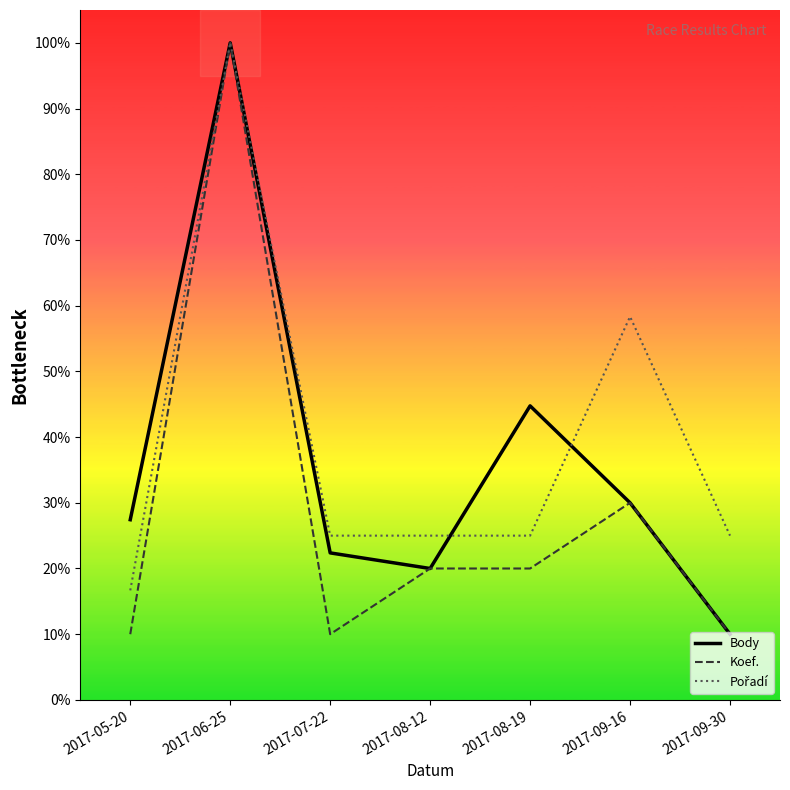

True or false: Koef. and Body cross at least once.

False